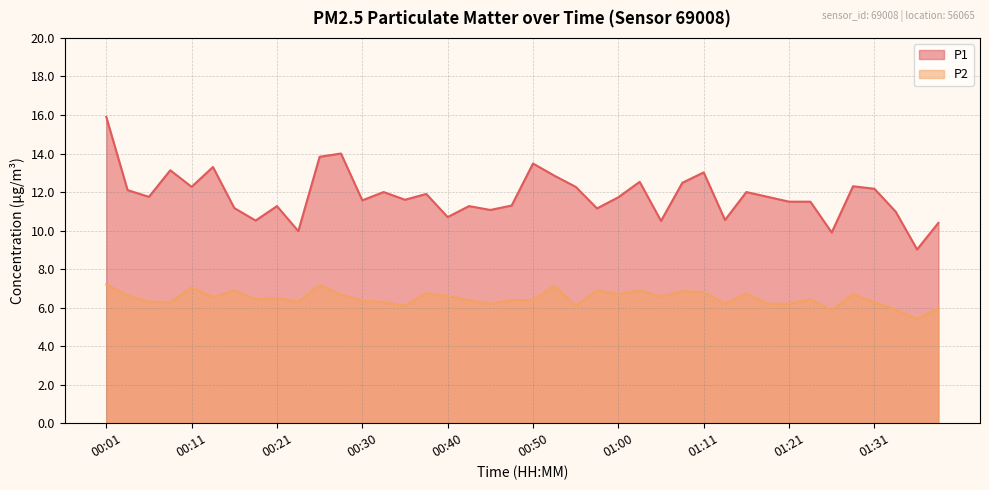

Reading left to right, what are all the values shown in this chart?

P1: 00:01=15.9	00:04=12.1	00:06=11.8	00:09=13.1	00:11=12.3	00:14=13.3	00:16=11.2	00:18=10.5	00:21=11.3	00:23=10.0	00:26=13.8	00:28=14.0	00:30=11.6	00:33=12.0	00:35=11.6	00:38=11.9	00:40=10.7	00:43=11.3	00:45=11.1	00:48=11.3	00:50=13.5	00:53=12.8	00:55=12.3	00:58=11.2	01:00=11.7	01:02=12.5	01:05=10.5	01:08=12.5	01:11=13.0	01:13=10.6	01:16=12.0	01:18=11.8	01:21=11.5	01:23=11.5	01:26=9.9	01:28=12.3	01:31=12.2	01:33=11.0	01:36=9.0	01:38=10.4
P2: 00:01=7.2	00:04=6.6	00:06=6.3	00:09=6.3	00:11=7.0	00:14=6.5	00:16=6.9	00:18=6.4	00:21=6.5	00:23=6.3	00:26=7.2	00:28=6.7	00:30=6.4	00:33=6.3	00:35=6.1	00:38=6.8	00:40=6.6	00:43=6.4	00:45=6.2	00:48=6.4	00:50=6.4	00:53=7.1	00:55=6.1	00:58=6.9	01:00=6.7	01:02=6.9	01:05=6.6	01:08=6.8	01:11=6.8	01:13=6.2	01:16=6.7	01:18=6.2	01:21=6.2	01:23=6.4	01:26=5.9	01:28=6.7	01:31=6.3	01:33=5.9	01:36=5.4	01:38=6.0